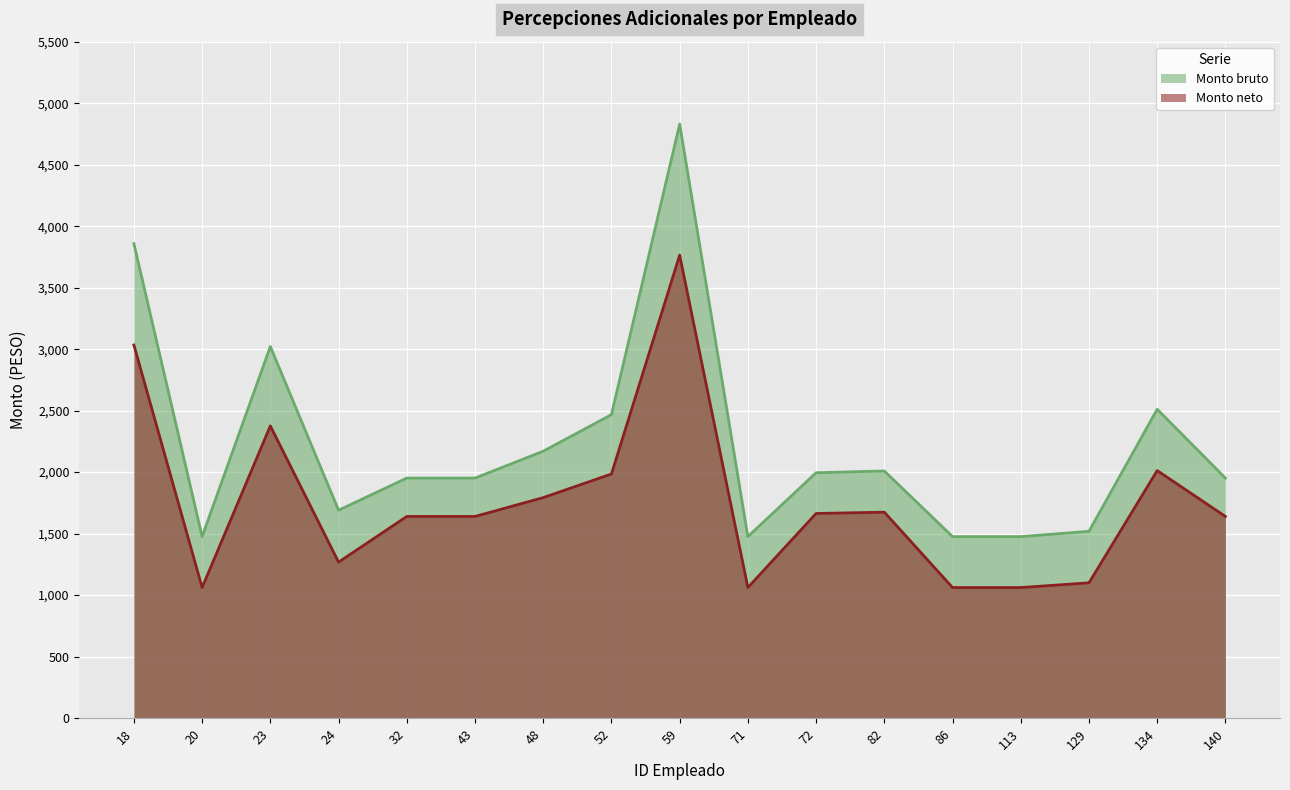

Which series has the largest range (max minus min)?

Monto bruto